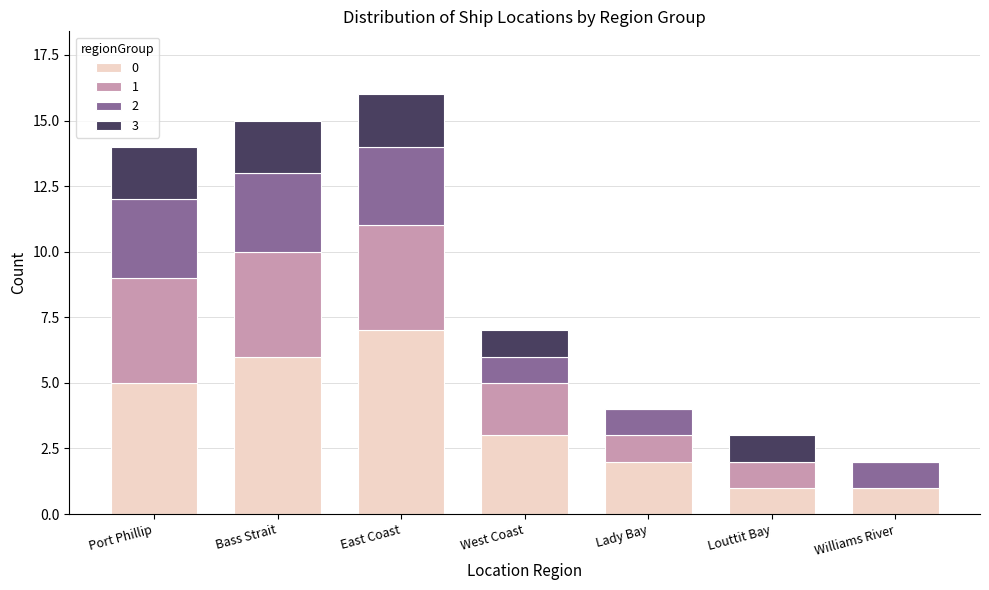

At which label does 0 reach its peak?

East Coast